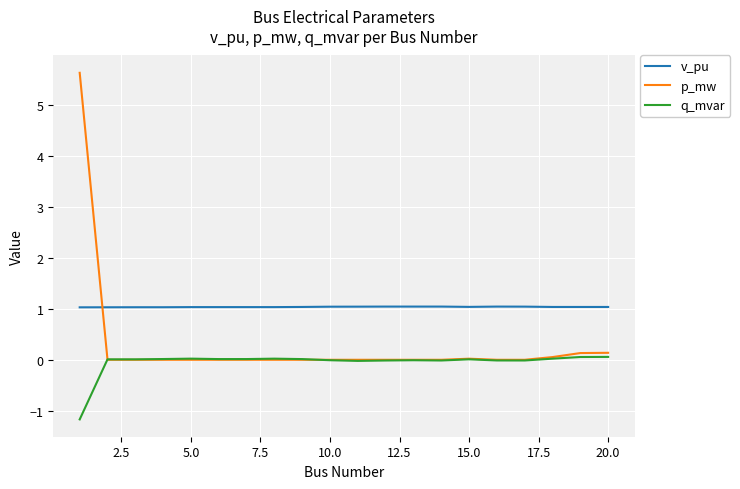

List the series in order of their peak value, highest first.

p_mw, v_pu, q_mvar